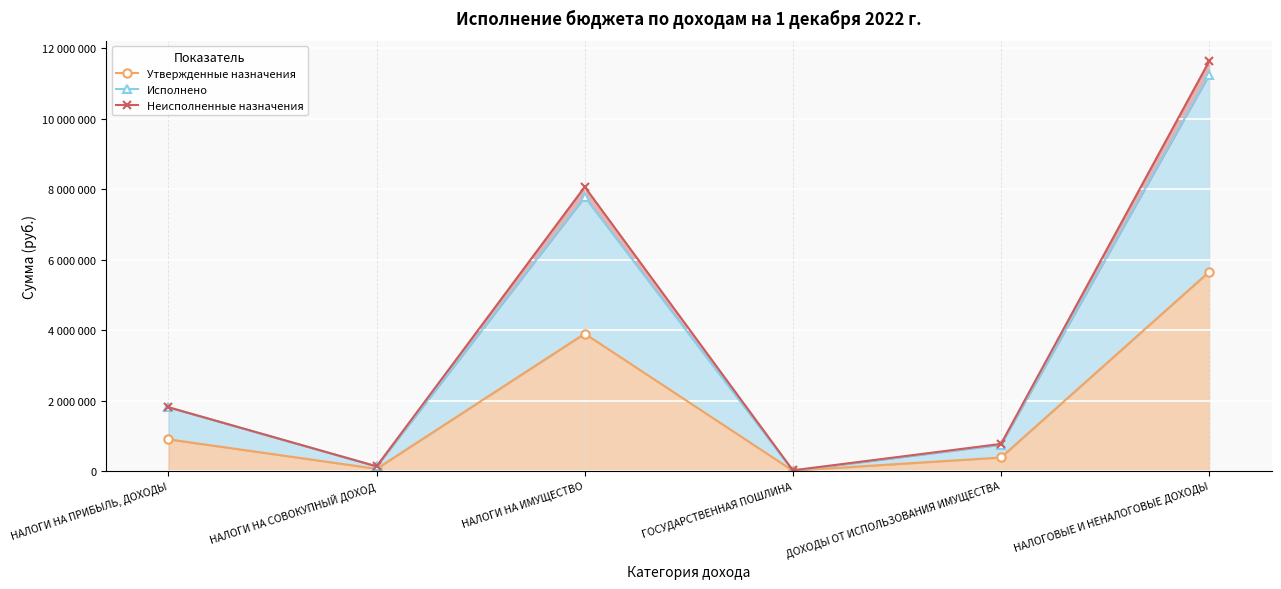

Reading left to right, extract all data points from this chart.

Утвержденные назначения: 900000.0	63000.0	3900000.0	10000.0	385000.0	5655000.0
Исполнено: 1807198.5	132751.4	7782199.8	10000.0	746921.2	11247492.1
Неисполненные назначения: 1811031.4	132751.4	8068391.9	20000.0	770000.0	11631241.5